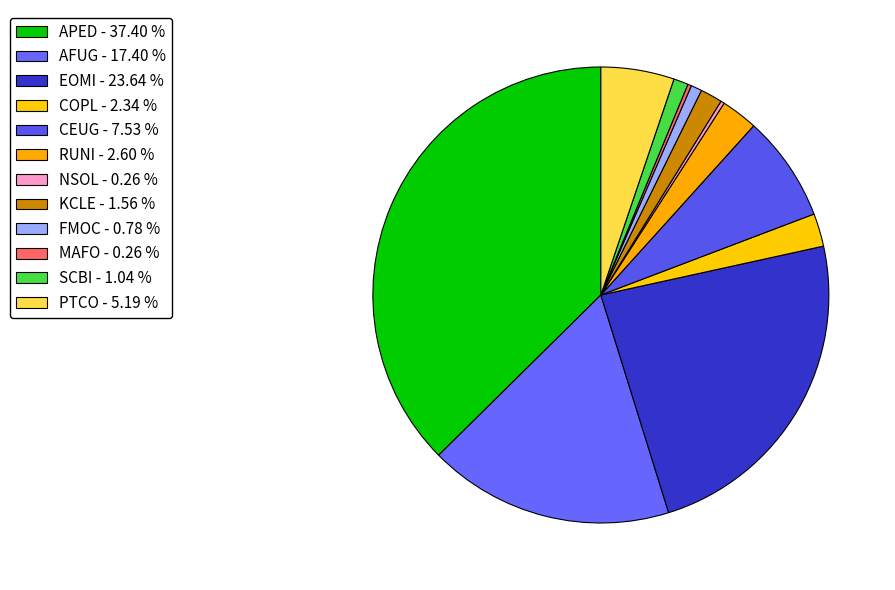

What is the largest slice in the pie chart?

APED